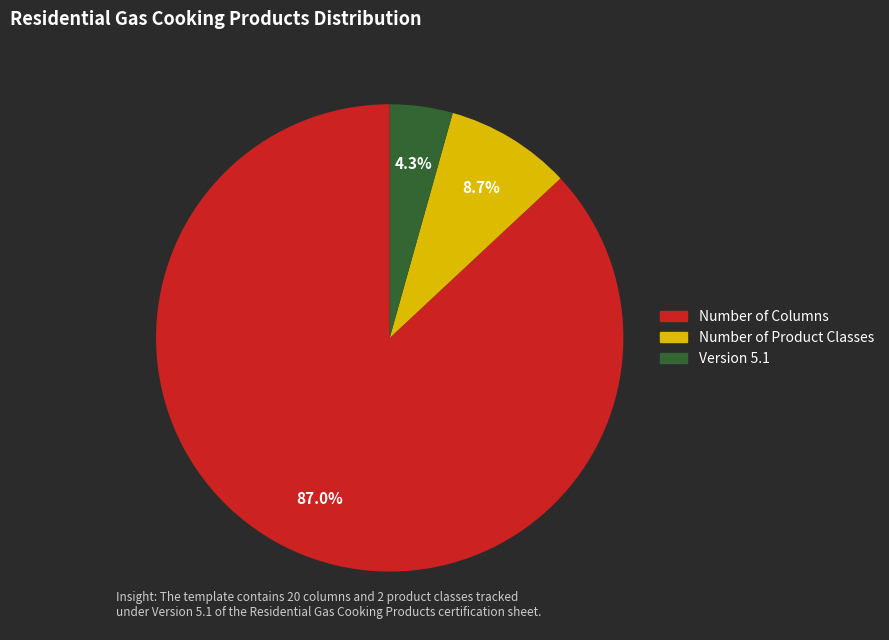

Is Number of Product Classes the majority of the pie?

No